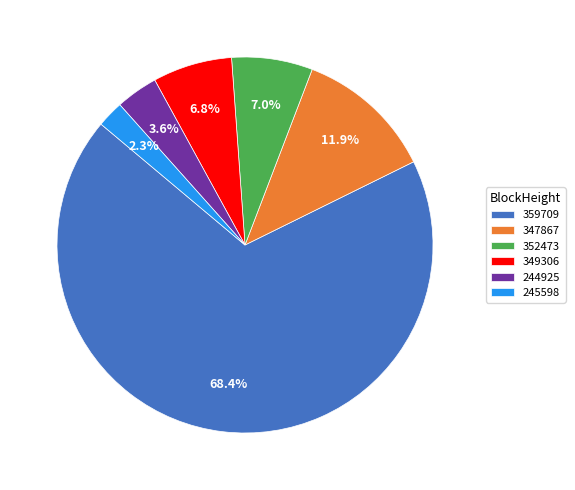

Which slice is the smallest?

245598